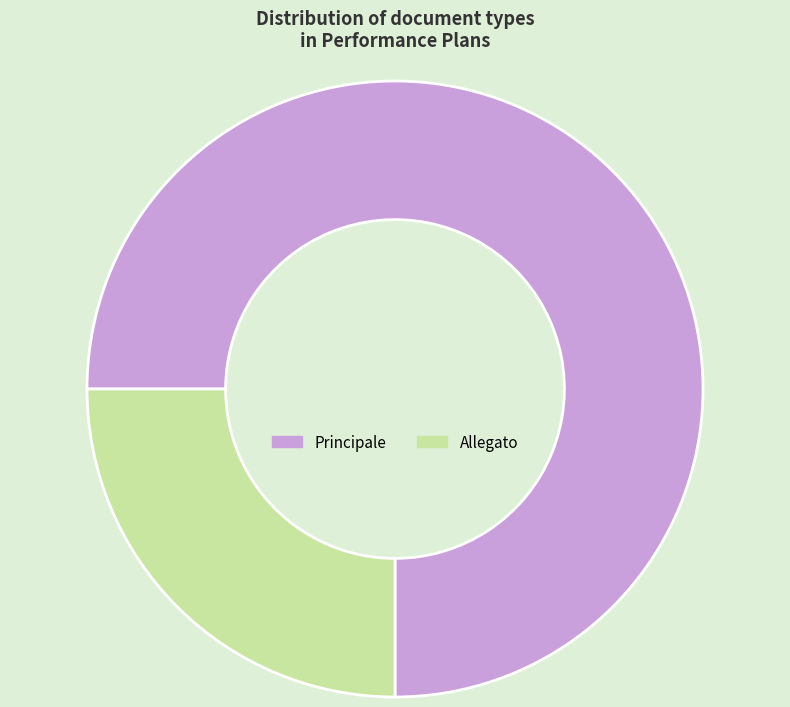

True or false: Principale accounts for 75% of the total.

True